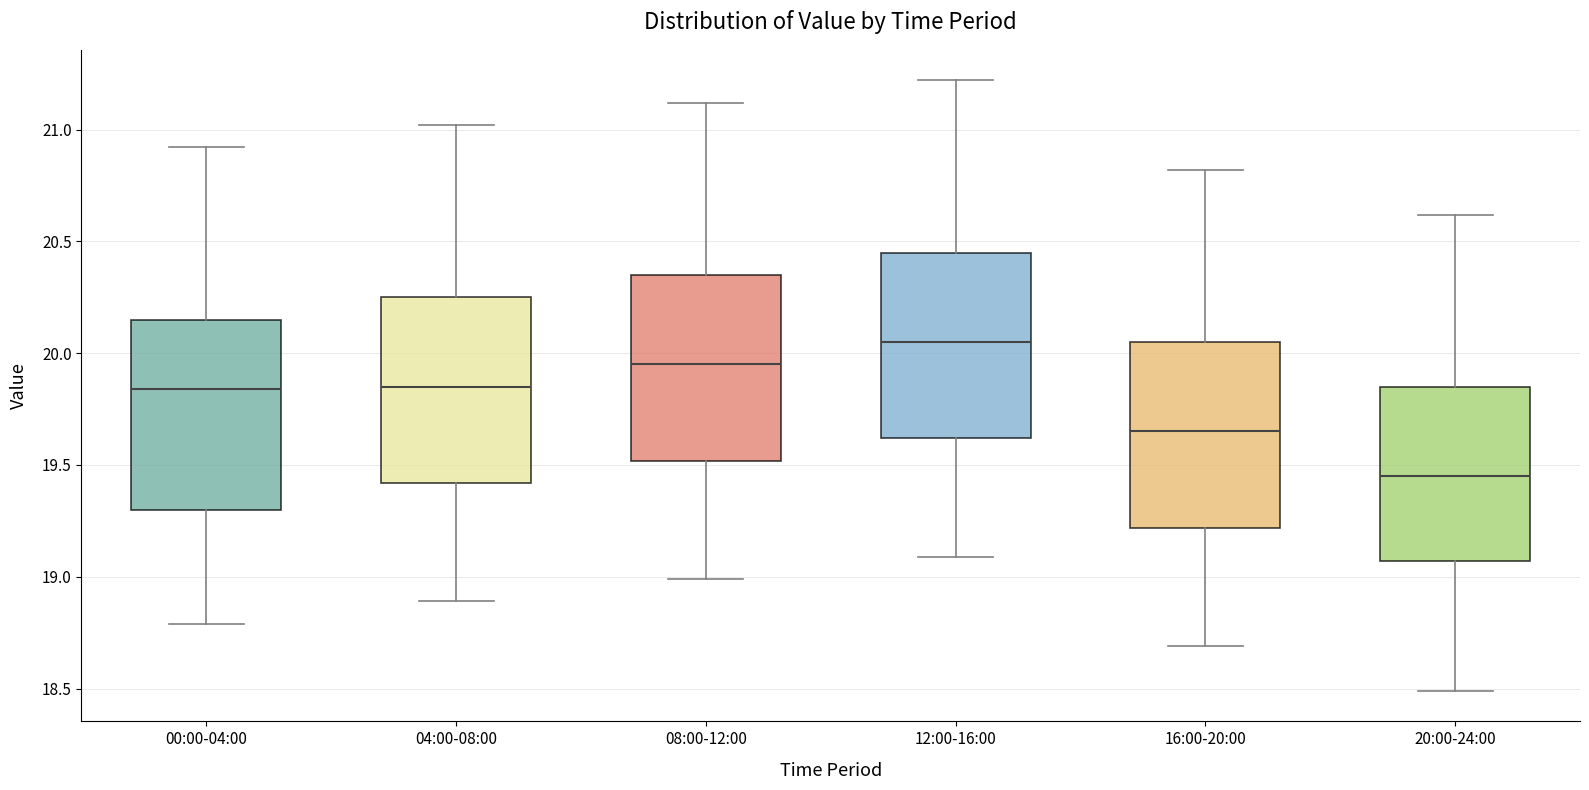

Where is the lower edge of the box for 20:00-24:00 on the y-axis? The values are not printed on the chart, so give them approximately, as read against the axis.

19.05